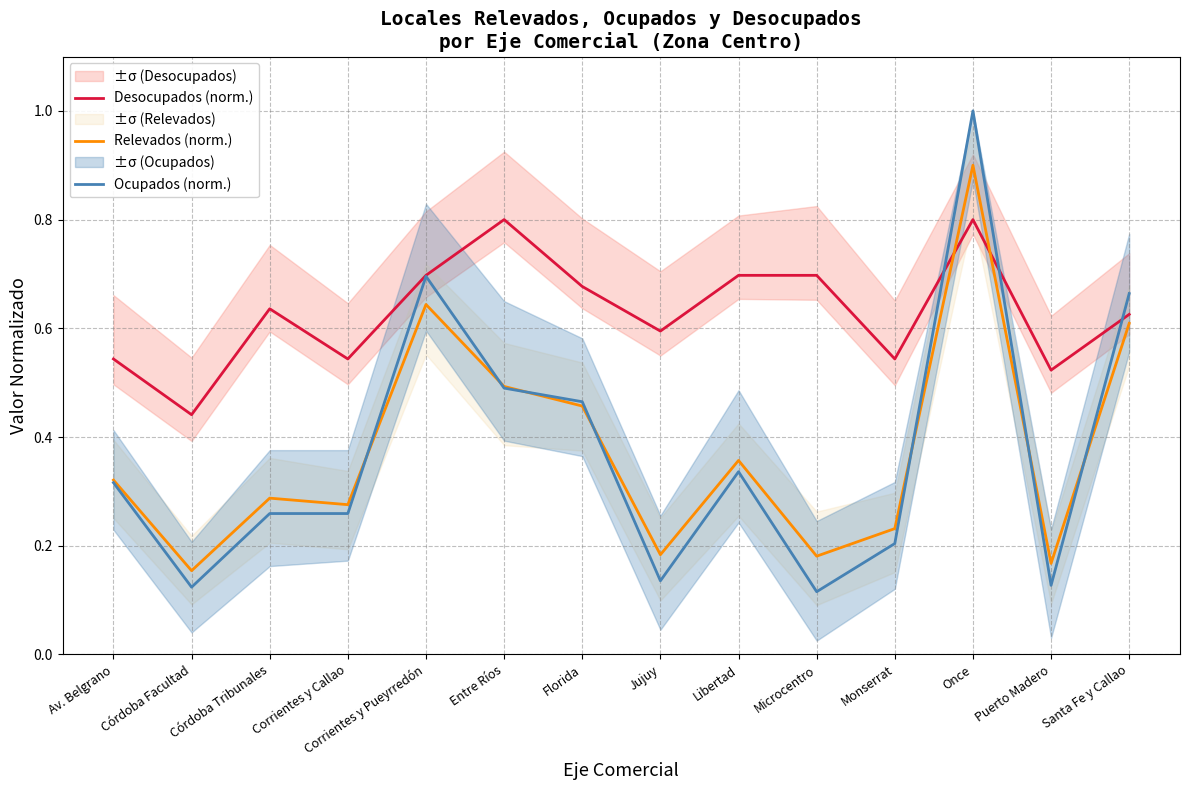

How many interior local valleys does the Relevados (norm.) series have?

5